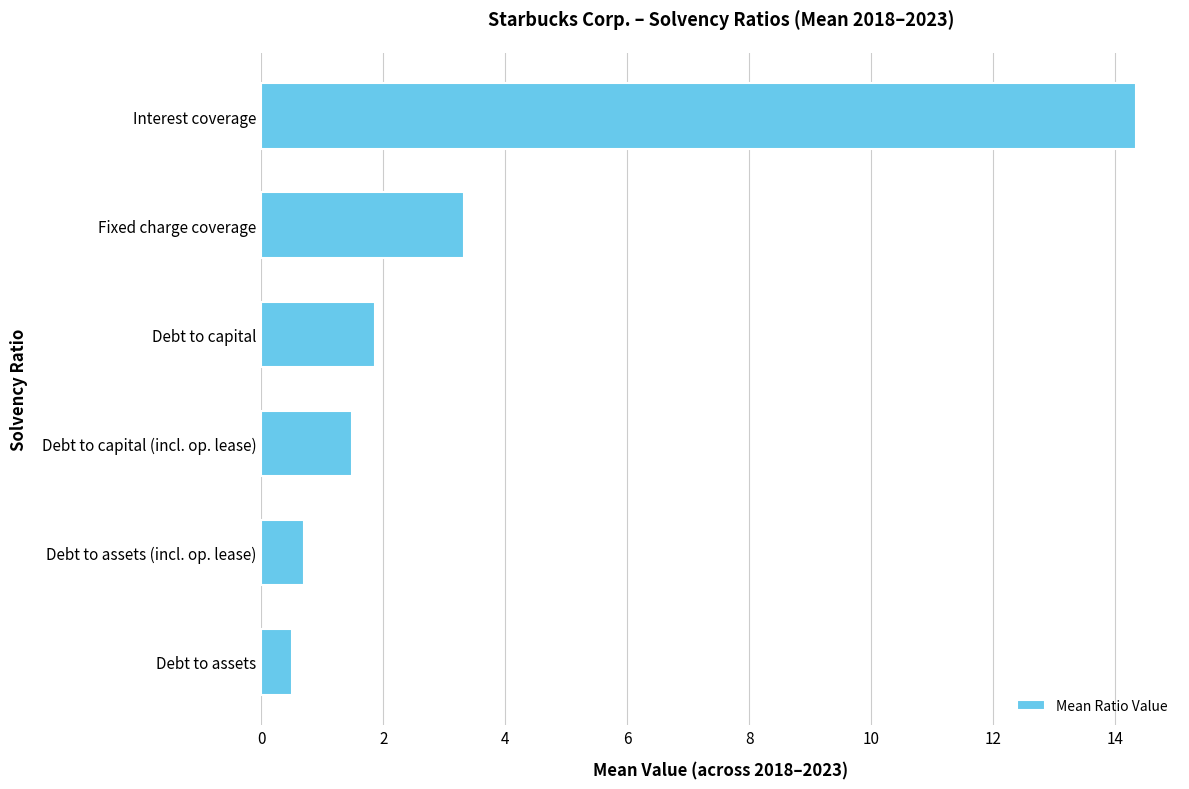

Rank the categories by value from lowest to highest.

Debt to assets, Debt to assets (incl. op. lease), Debt to capital (incl. op. lease), Debt to capital, Fixed charge coverage, Interest coverage